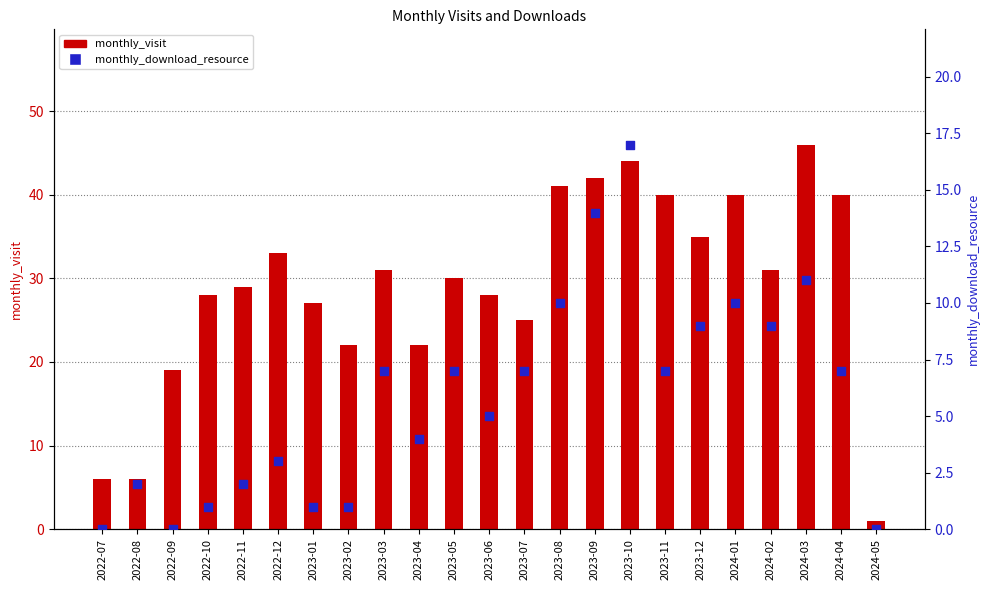

Which series reaches the maximum Y coordinate?

monthly_visit